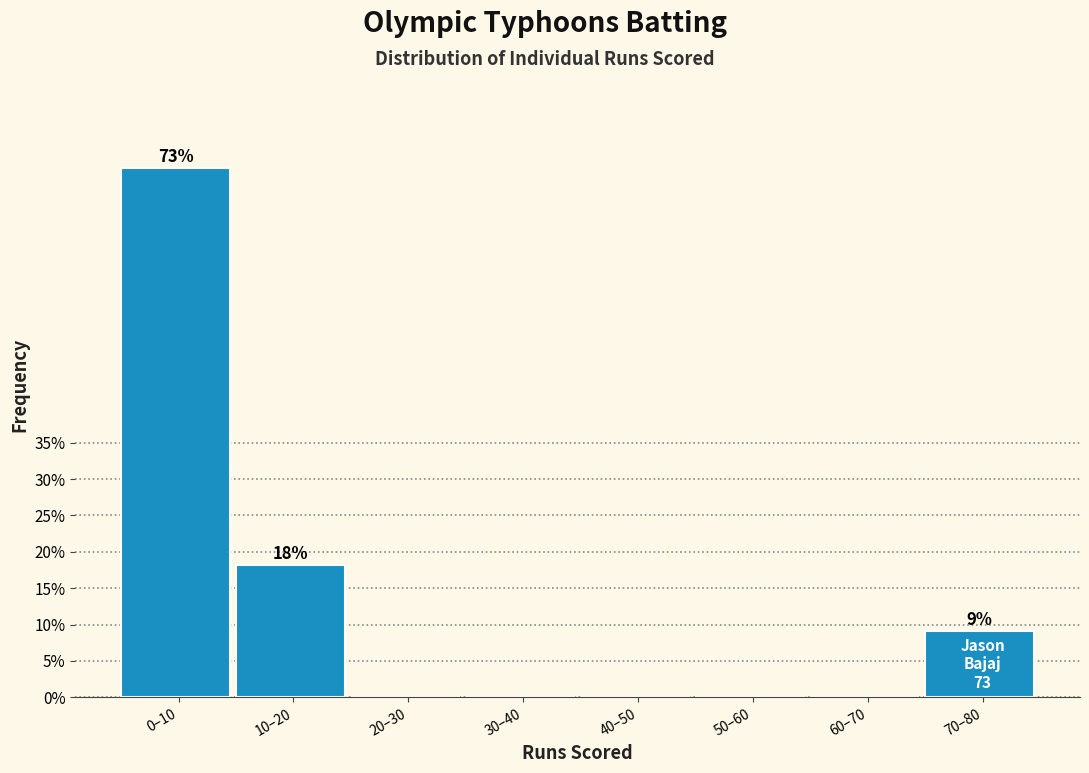

Reading right to left, extract all data points from this chart.

70–80=9.1	60–70=0.0	50–60=0.0	40–50=0.0	30–40=0.0	20–30=0.0	10–20=18.2	0–10=72.7